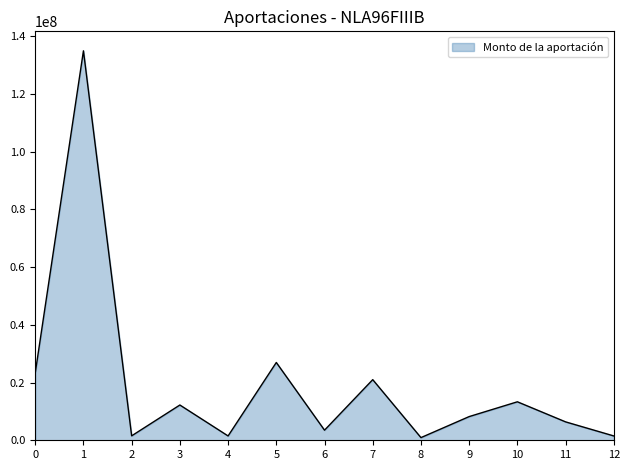

How many lines are shown in the chart?

1